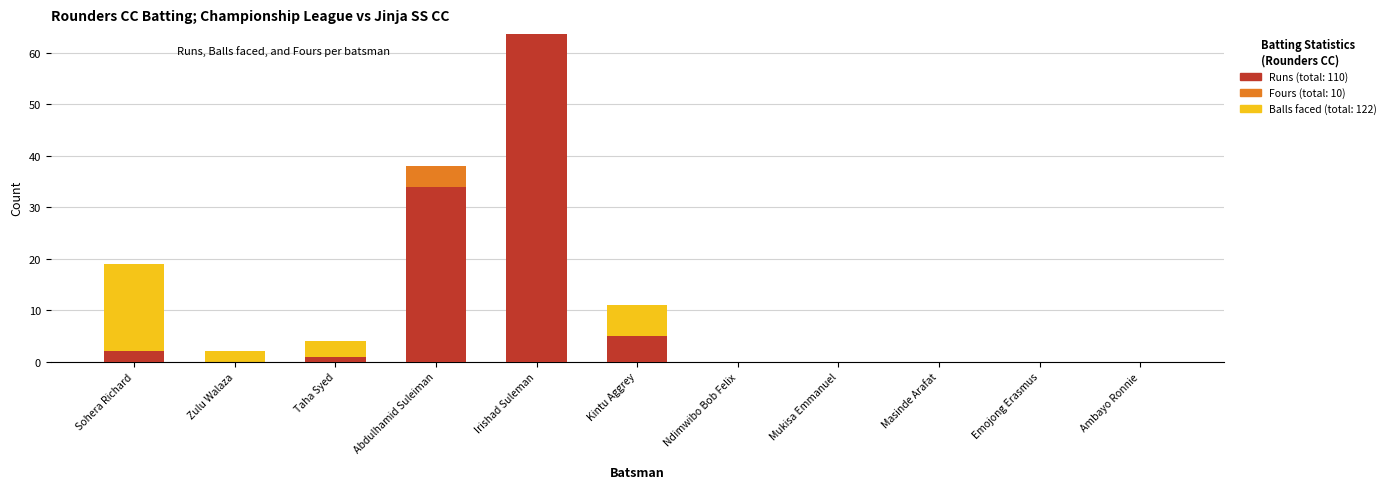

How many bars are there in each group?

3